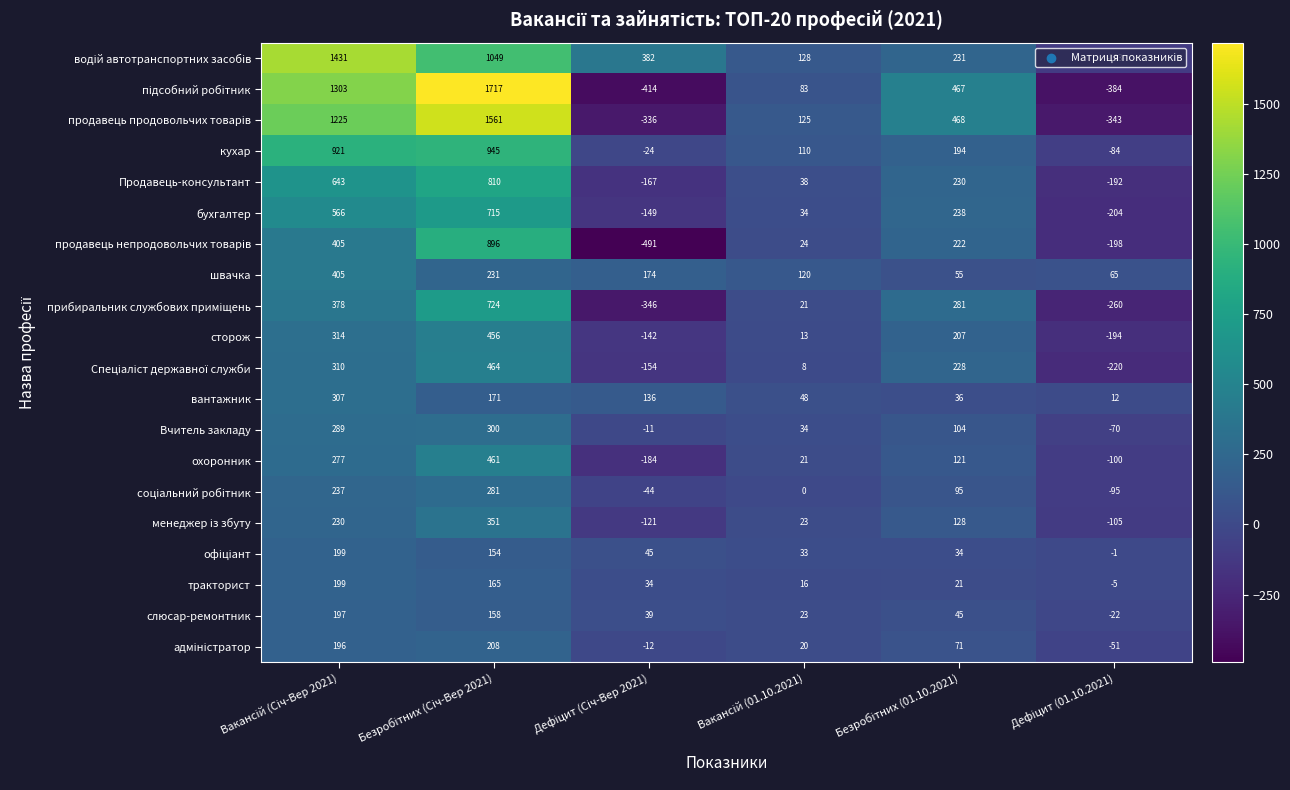

What is the difference between the second highest and second lowest values in the слюсар-ремонтник series?

135